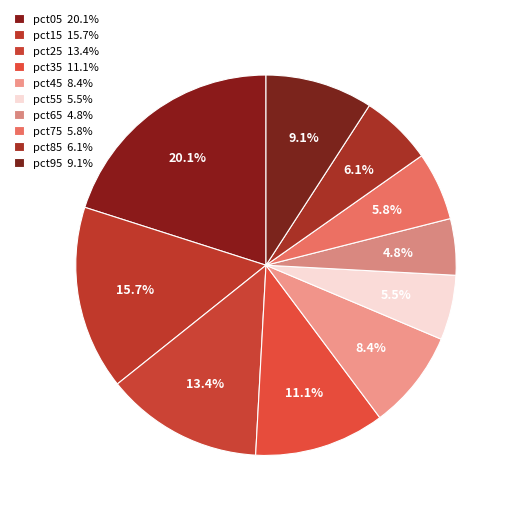

Count the number of slices in the pie.

10